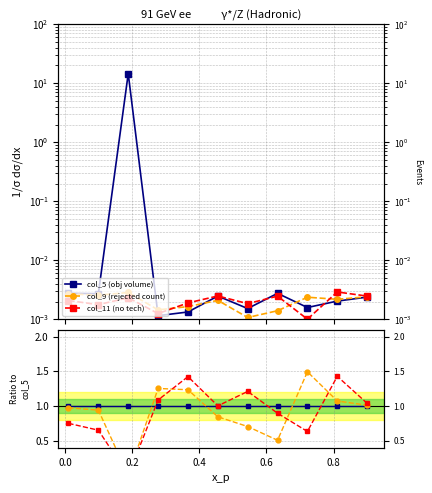

Is this an area chart (filled region under the line)?

No